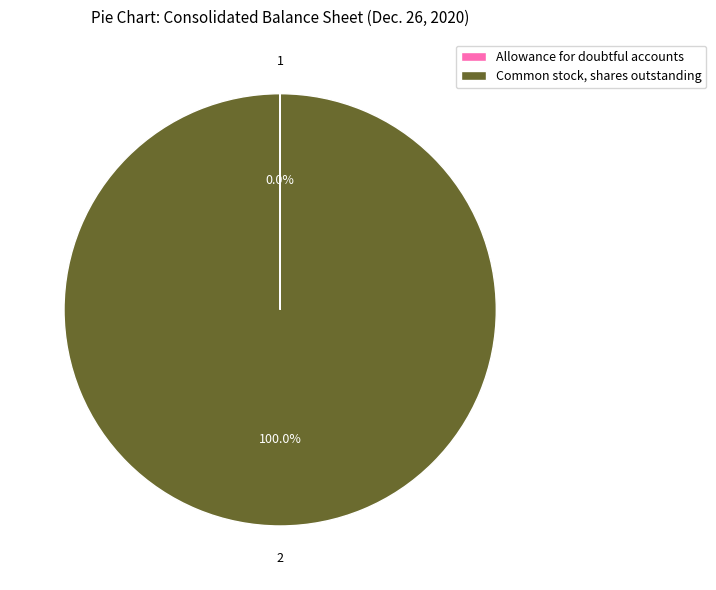

Which slice is the largest?

Common stock, shares outstanding